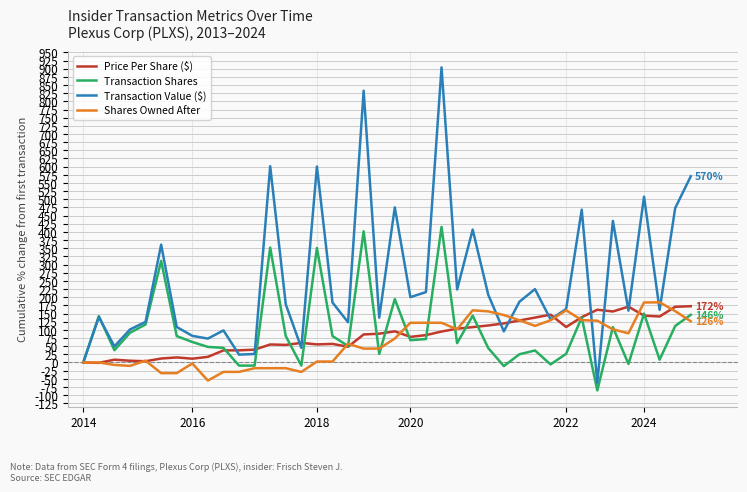

What are all the series names shown in the legend?

Price Per Share ($), Transaction Shares, Transaction Value ($), Shares Owned After